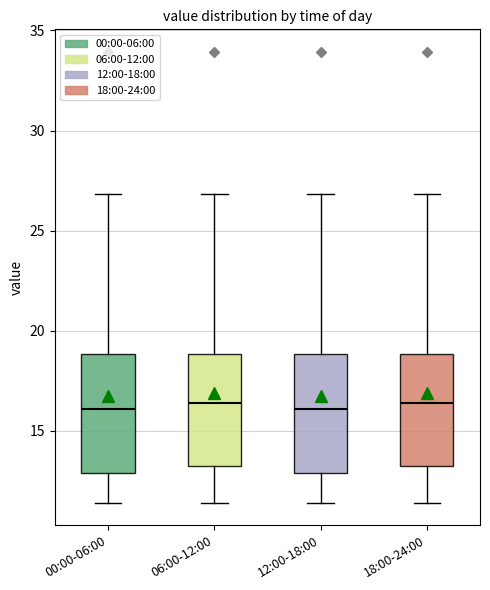

Reading left to right, transcribe this box plot: for each box, give where its median line is, the range the box spans, and where its two whiskers end, as read against the y-axis. The values are not printed on the chart, so give them approximately, as read against the axis.

00:00-06:00: median 16.0, box 13.0 to 19.0, whiskers 11.5 to 27.0
06:00-12:00: median 16.5, box 13.0 to 19.0, whiskers 11.5 to 27.0
12:00-18:00: median 16.0, box 13.0 to 19.0, whiskers 11.5 to 27.0
18:00-24:00: median 16.5, box 13.0 to 19.0, whiskers 11.5 to 27.0